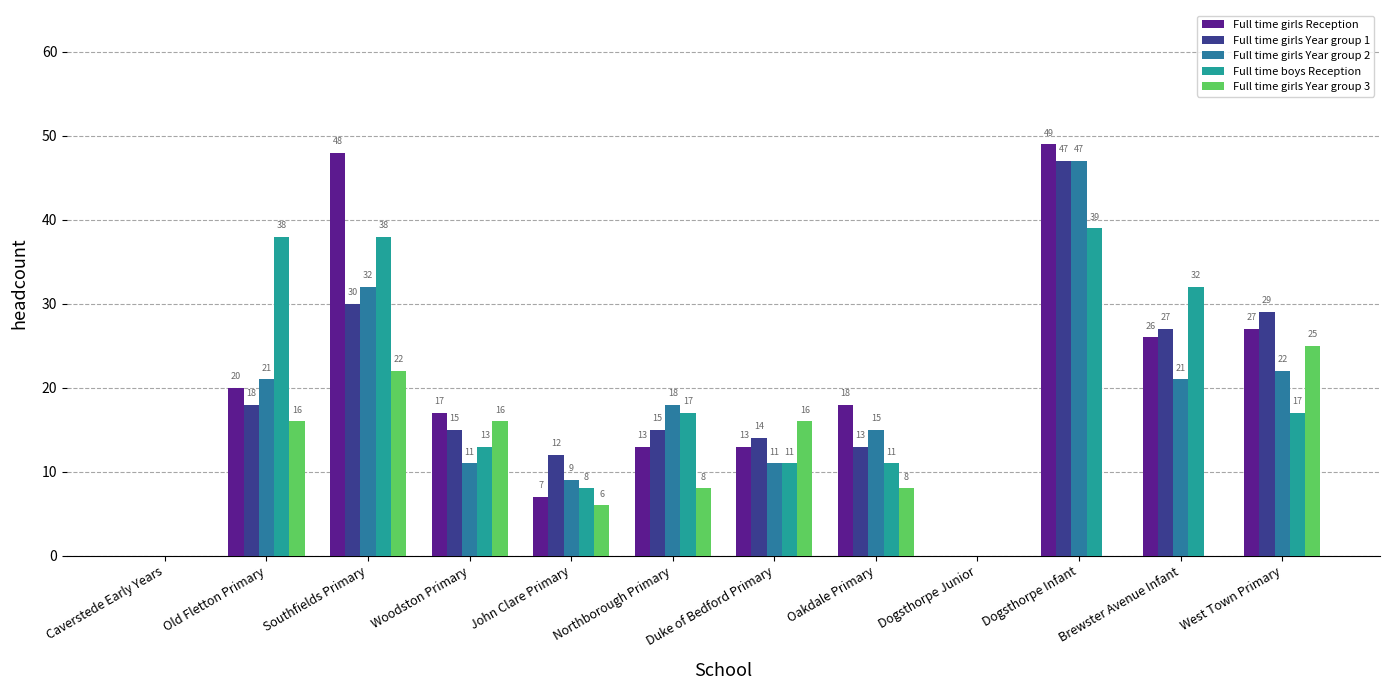

Where does the Full time girls Year group 1 series first go above 15?

Old Fletton Primary